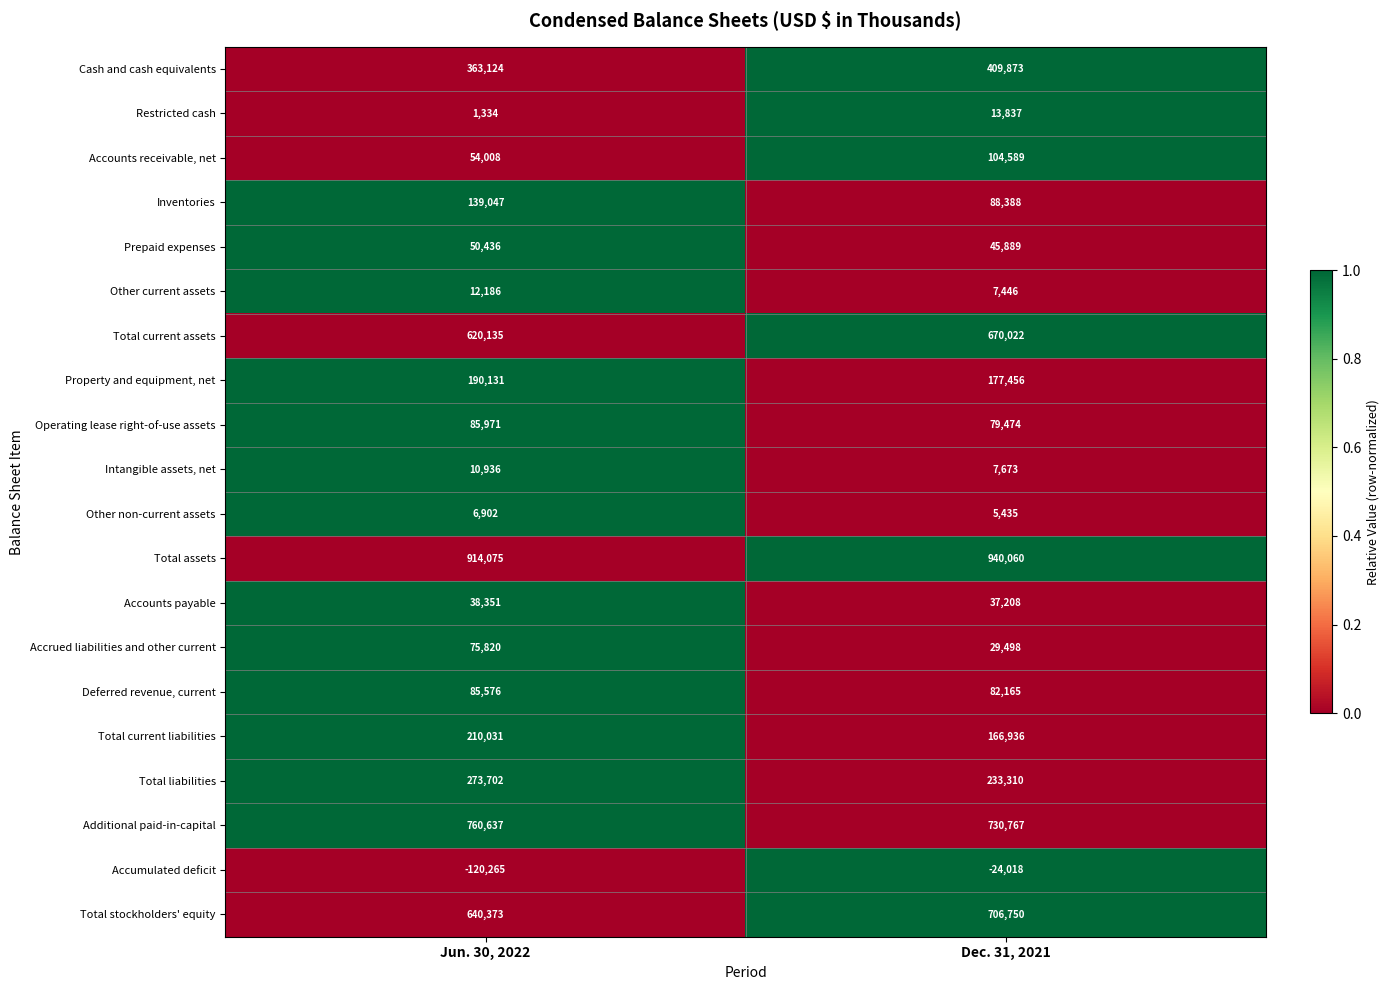

What is the spread (max minus min) of values at Jun. 30, 2022?

1034340